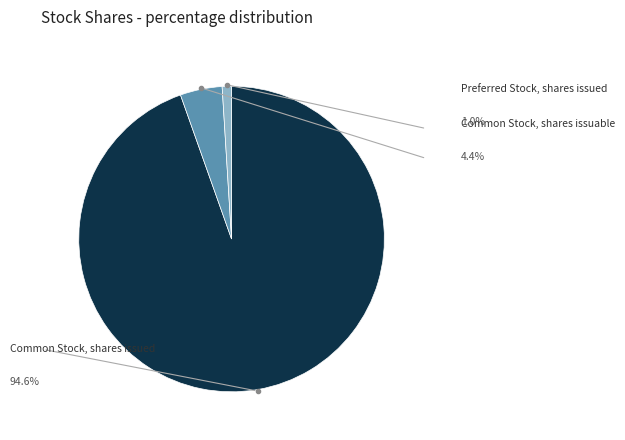

Is there any slice that represents more than half of the pie?

Yes